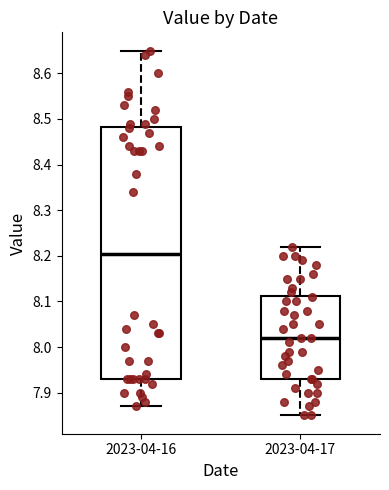

Where is the upper edge of the box for 2023-04-17 on the y-axis? The values are not printed on the chart, so give them approximately, as read against the axis.

8.11